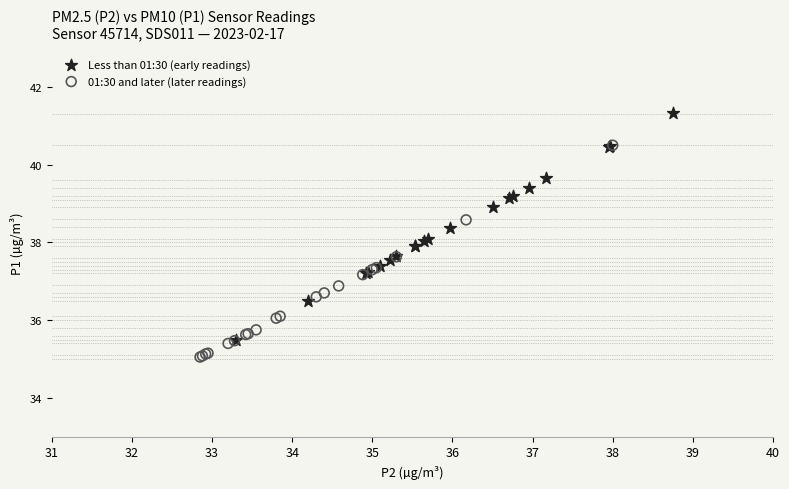

Which series reaches the maximum Y coordinate?

Less than 01:30 (early readings)